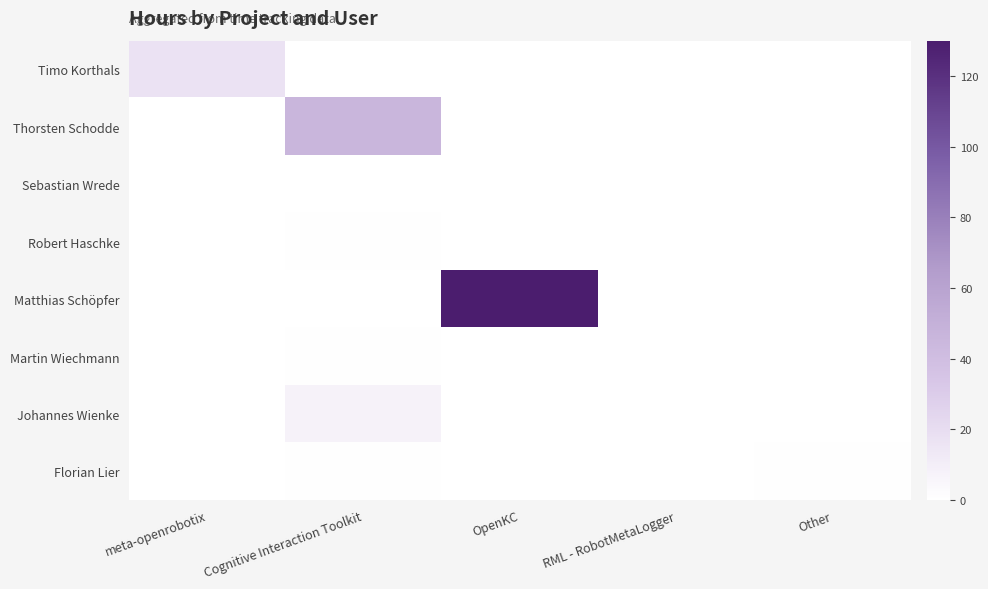

Reading left to right, extract all data points from this chart.

Timo Korthals: meta-openrobotix=17.0	Cognitive Interaction Toolkit=0.0	OpenKC=0.0	RML - RobotMetaLogger=0.0	Other=0.0
Thorsten Schodde: meta-openrobotix=0.0	Cognitive Interaction Toolkit=46.0	OpenKC=0.0	RML - RobotMetaLogger=0.0	Other=0.0
Sebastian Wrede: meta-openrobotix=0.0	Cognitive Interaction Toolkit=0.1	OpenKC=0.0	RML - RobotMetaLogger=0.0	Other=0.0
Robert Haschke: meta-openrobotix=0.0	Cognitive Interaction Toolkit=0.6	OpenKC=0.0	RML - RobotMetaLogger=0.0	Other=0.0
Matthias Schöpfer: meta-openrobotix=0.0	Cognitive Interaction Toolkit=0.0	OpenKC=130.0	RML - RobotMetaLogger=0.0	Other=0.0
Martin Wiechmann: meta-openrobotix=0.0	Cognitive Interaction Toolkit=0.6	OpenKC=0.0	RML - RobotMetaLogger=0.0	Other=0.0
Johannes Wienke: meta-openrobotix=0.0	Cognitive Interaction Toolkit=7.4	OpenKC=0.0	RML - RobotMetaLogger=0.0	Other=0.0
Florian Lier: meta-openrobotix=0.0	Cognitive Interaction Toolkit=0.6	OpenKC=0.0	RML - RobotMetaLogger=0.0	Other=0.5